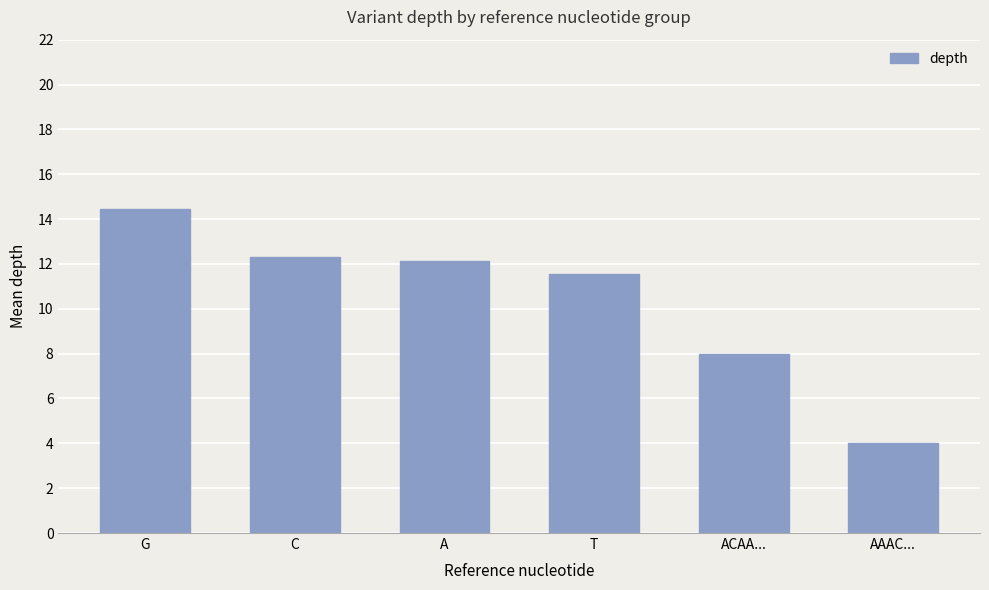

What is the sum of all values?

62.4